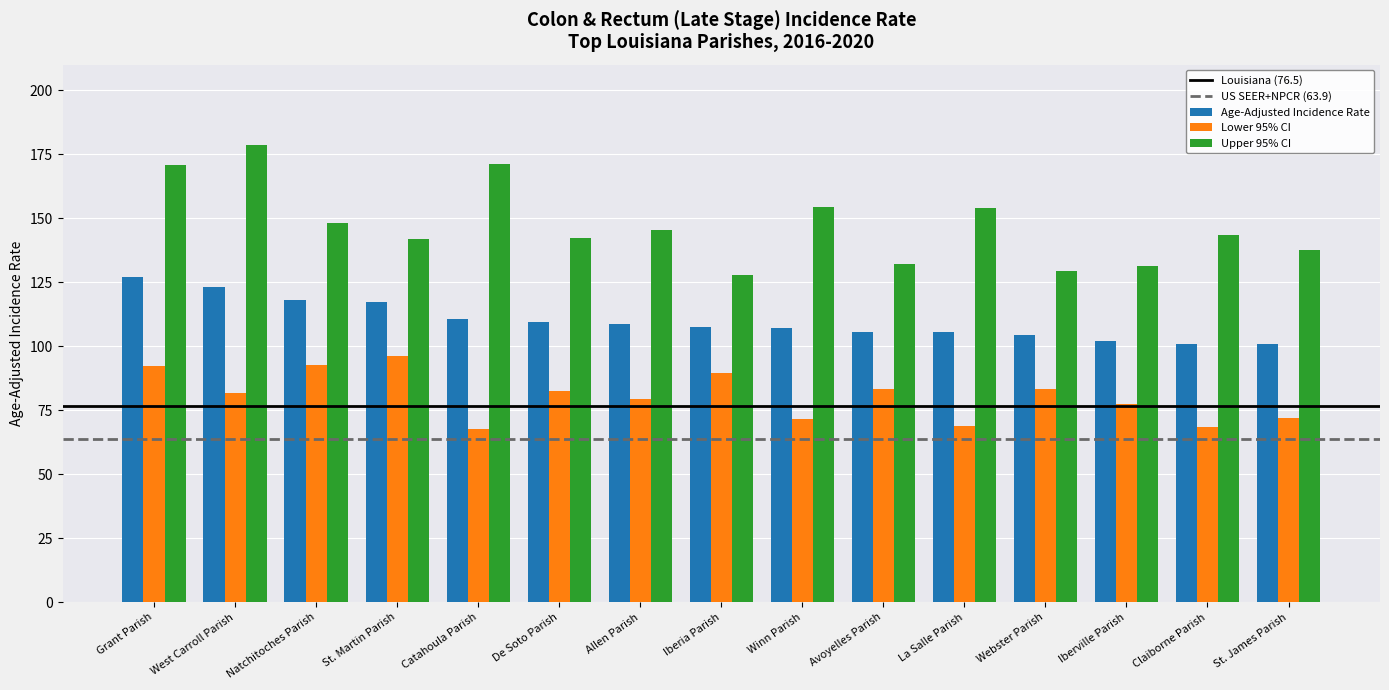

What is the difference between the highest and lowest values at Iberia Parish?

38.2